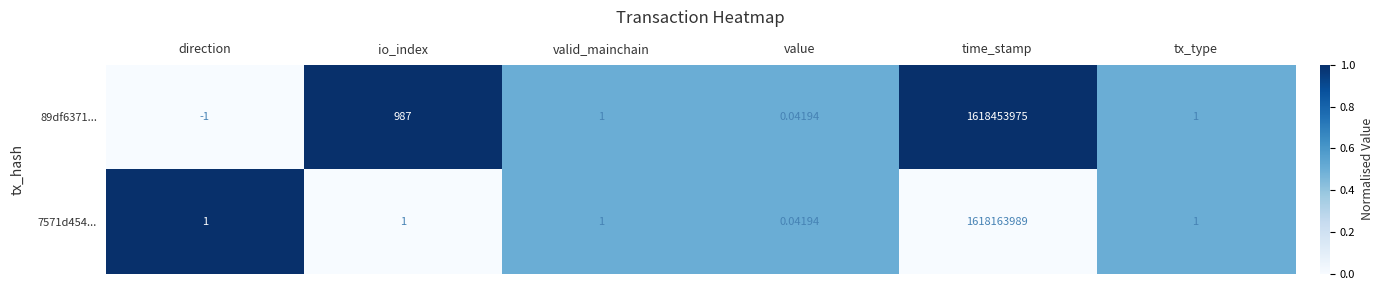

Which series has the largest range (max minus min)?

89df6371...